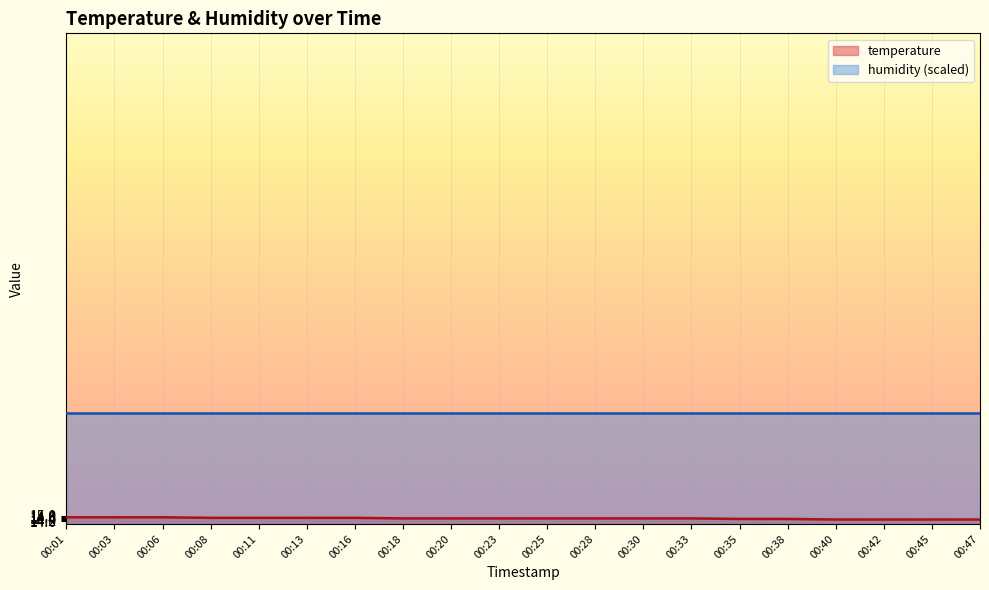

Approximately how many times larger is the value at 00:06 compared to 00:35?

1.0